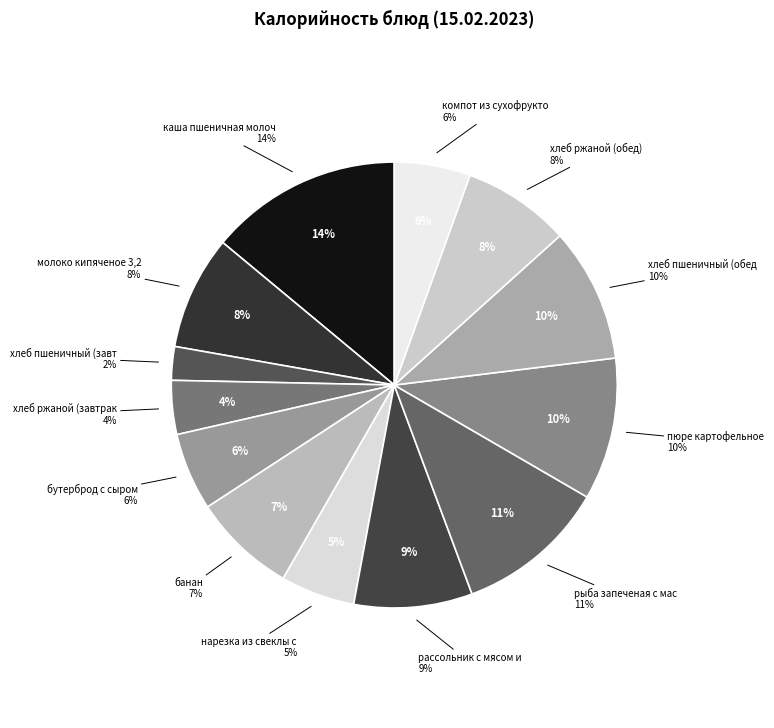

To the nearest percent, what portion does пюре картофельное represent?

10%